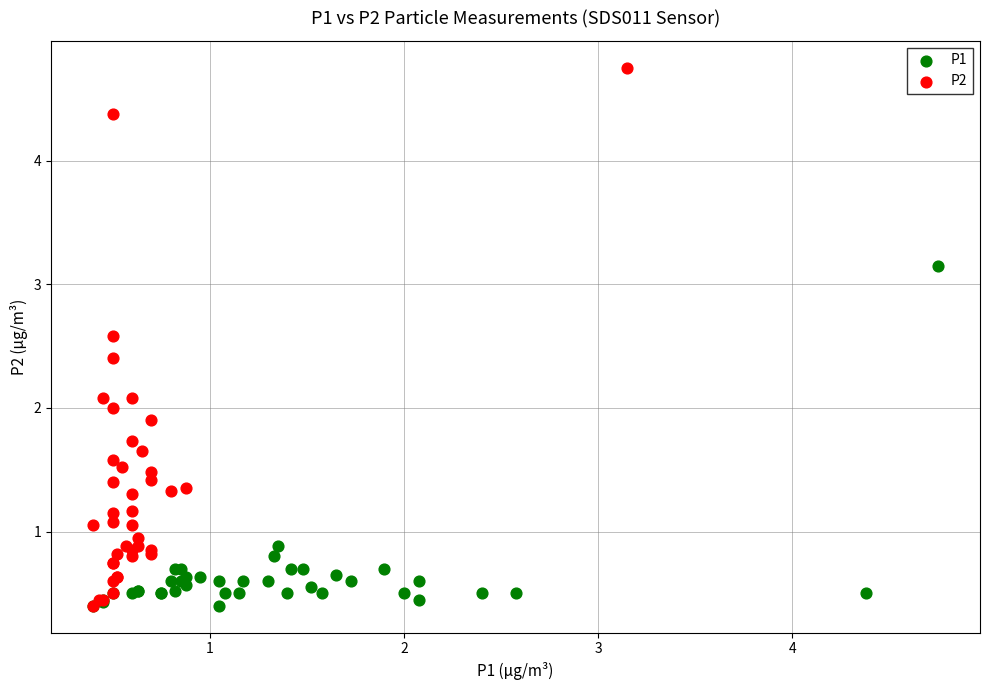

Which series has the largest Y range (max minus min)?

P2